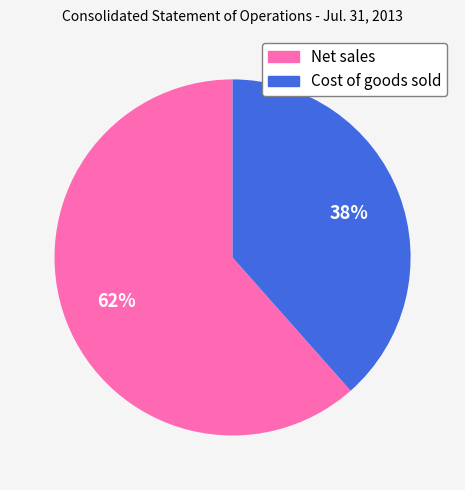

The Net sales slice represents 62% of the pie. True or false?

True